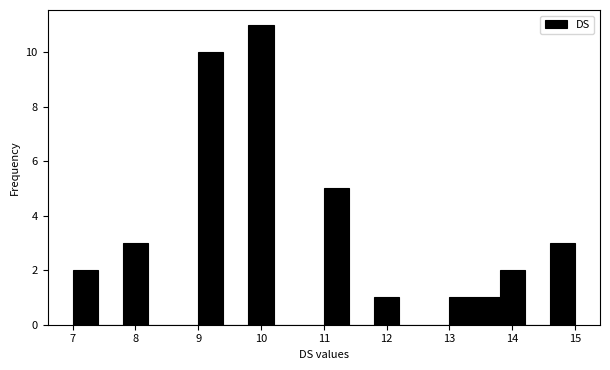

Which range on the x-axis has the tallest bar?

9.8 to 10.2